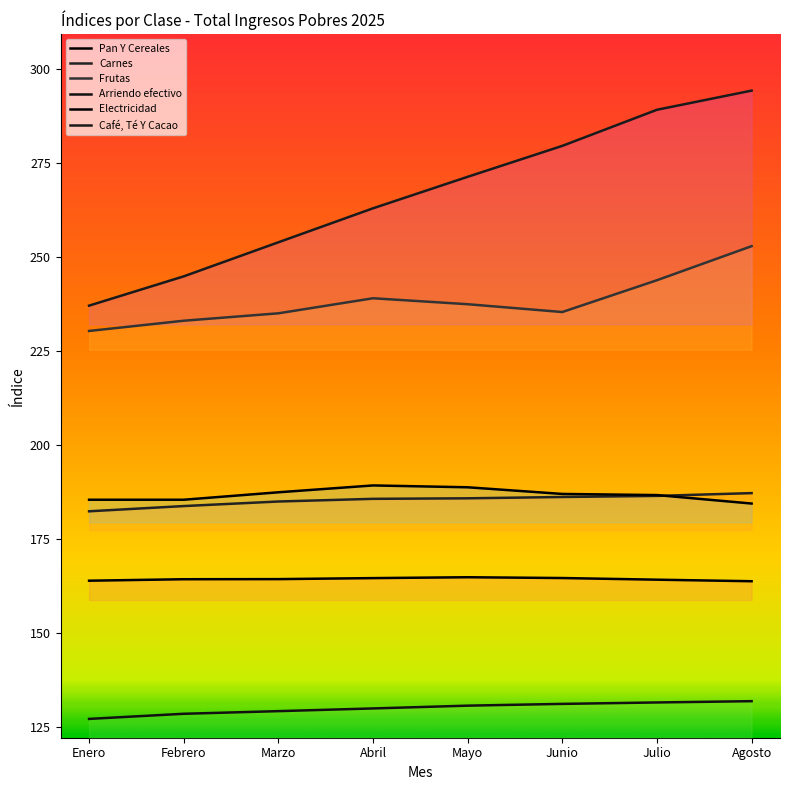

Reading left to right, what are all the values shown in this chart?

Pan Y Cereales: 163.9	164.3	164.4	164.6	164.9	164.7	164.2	163.8
Carnes: 182.4	183.8	185.0	185.7	185.8	186.2	186.5	187.2
Frutas: 230.3	233.0	235.0	239.0	237.4	235.3	243.8	252.8
Arriendo efectivo: 127.2	128.6	129.3	130.0	130.8	131.2	131.6	131.9
Electricidad: 185.5	185.5	187.4	189.3	188.8	187.0	186.7	184.4
Café, Té Y Cacao: 237.0	244.8	253.9	262.9	271.3	279.5	289.1	294.2